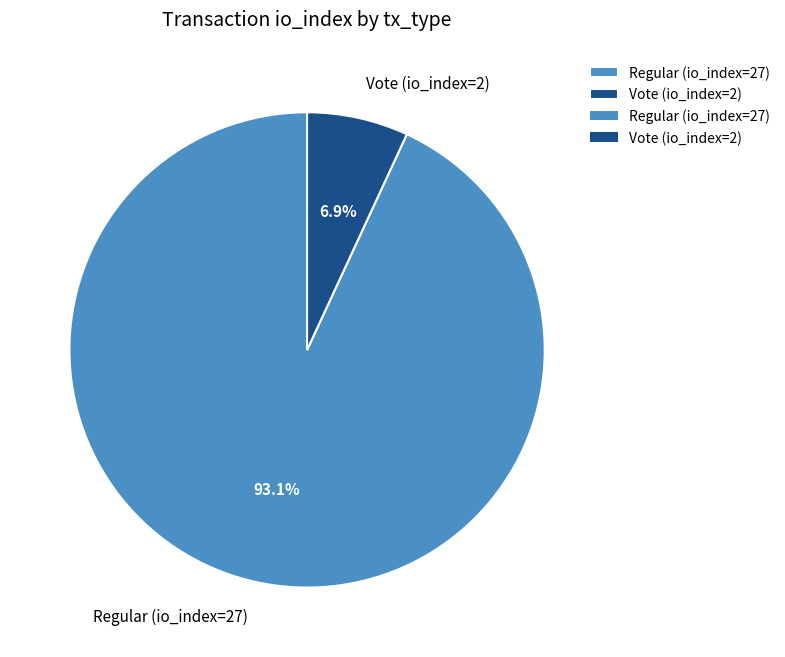

What percentage is the Vote (io_index=2) slice, to the nearest percent?

7%